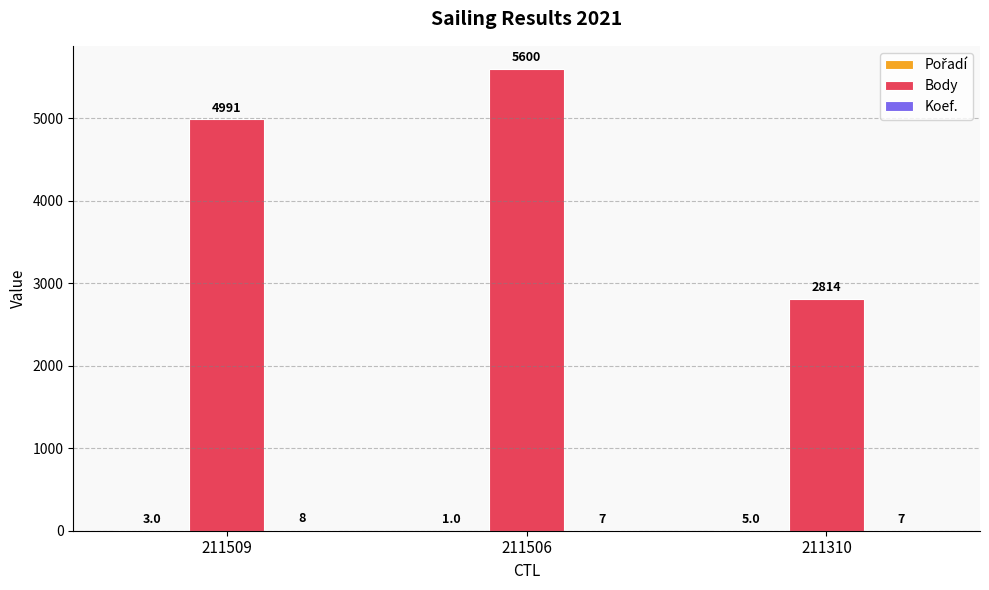

Is it true that Body equals 2049 at 211509?

False